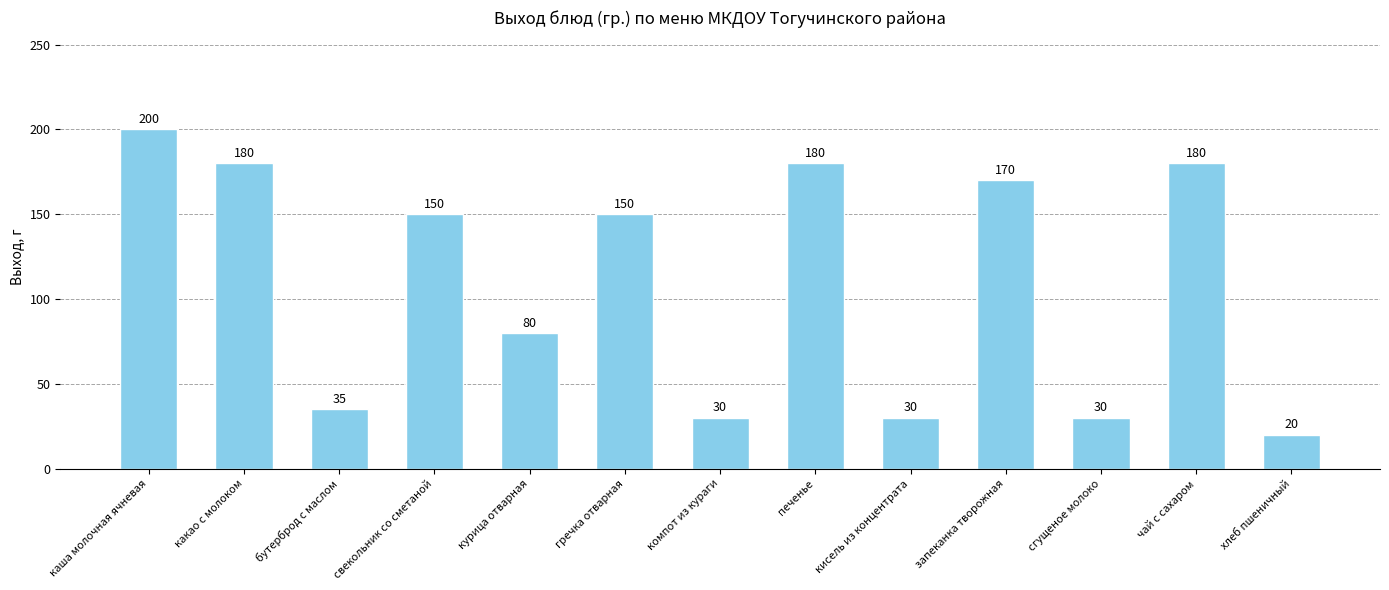

Which has a higher value, кисель из концентрата or гречка отварная?

гречка отварная